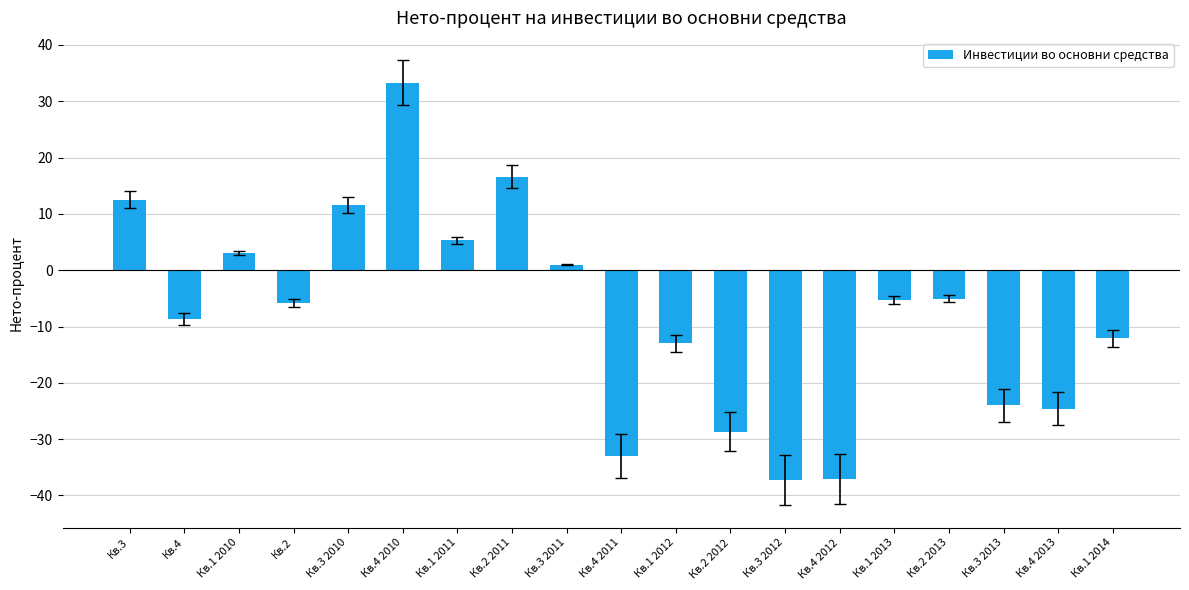

What is the change in value from Кв.1 2010 to Кв.1 2013?

-8.4